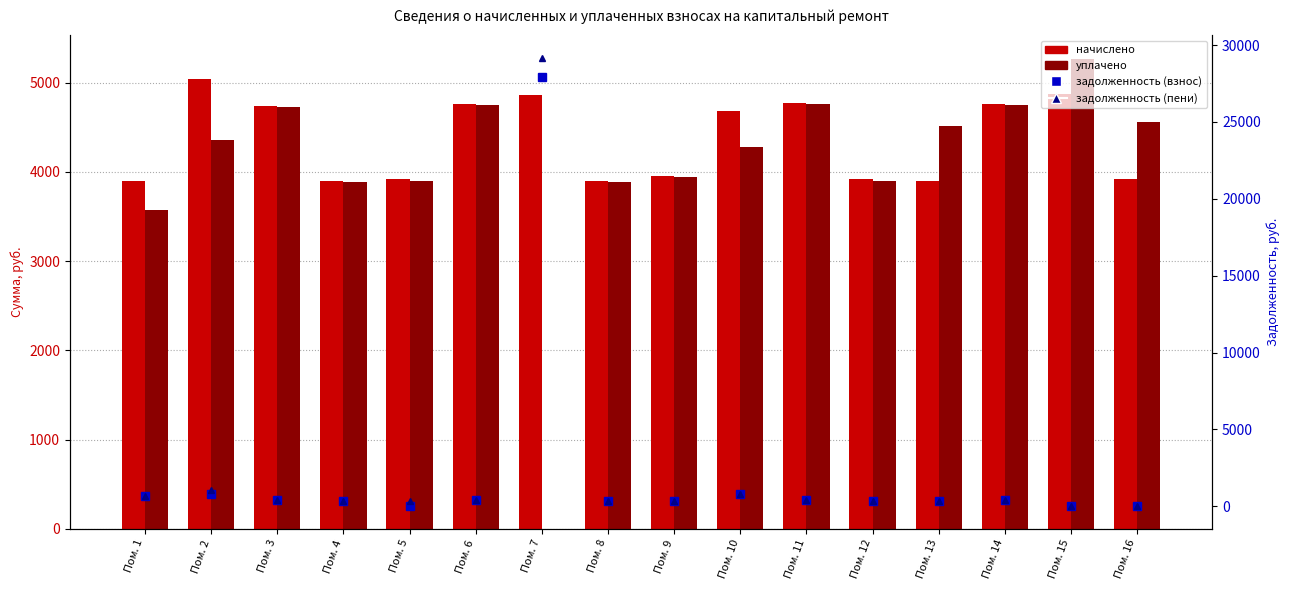

At which label does задолженность (пени) first exceed 395?

Пом. 1